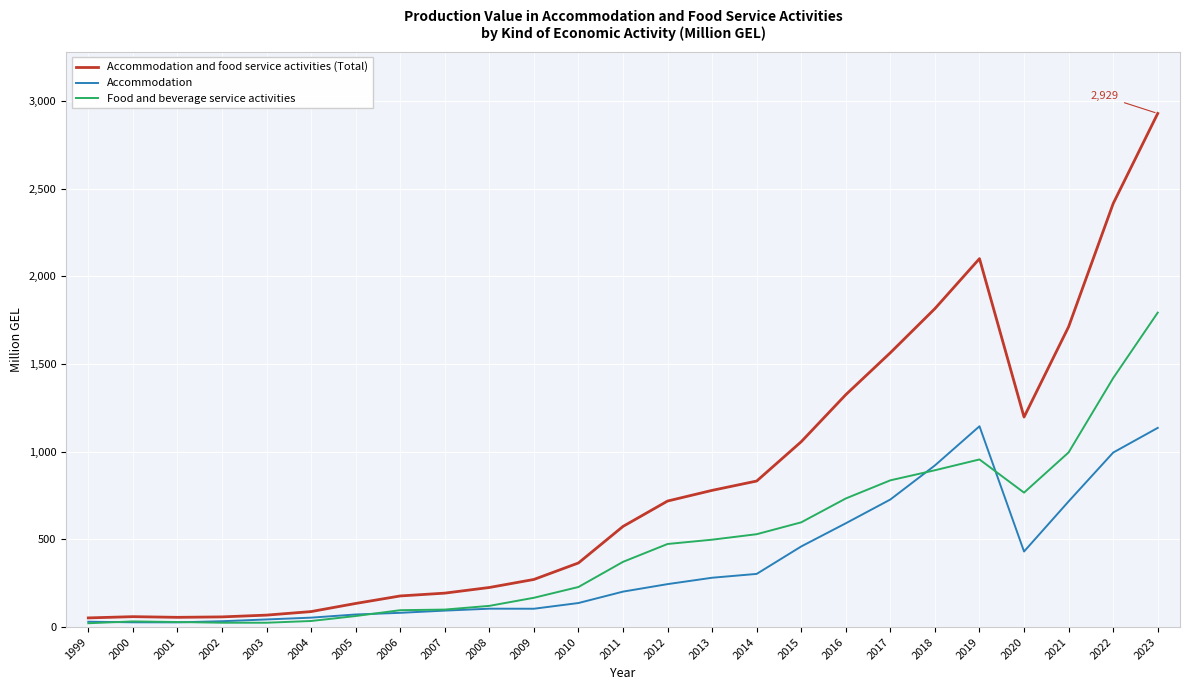

Which series has the widest spread of values?

Accommodation and food service activities (Total)